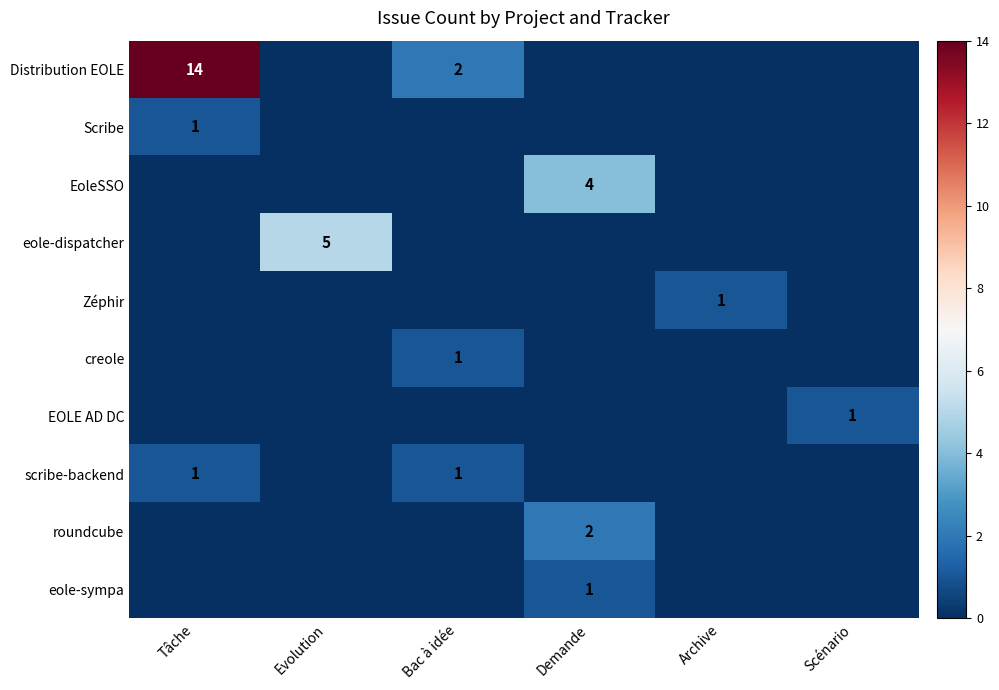

True or false: eole-sympa has a value of 1 at Demande.

True